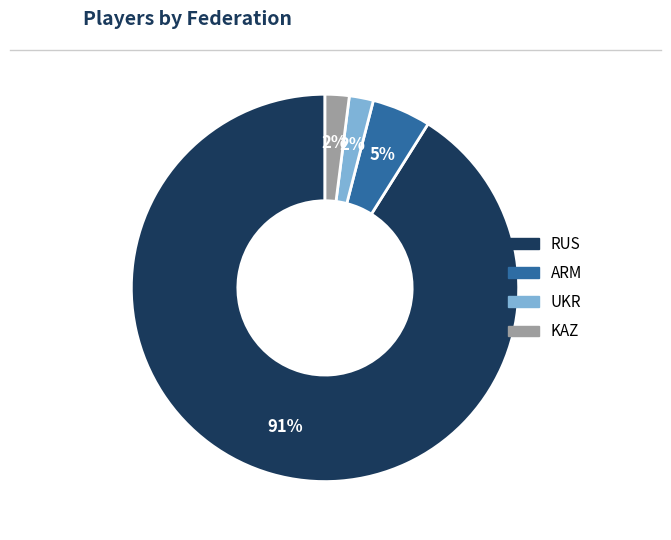

Is there a majority slice in this chart?

Yes